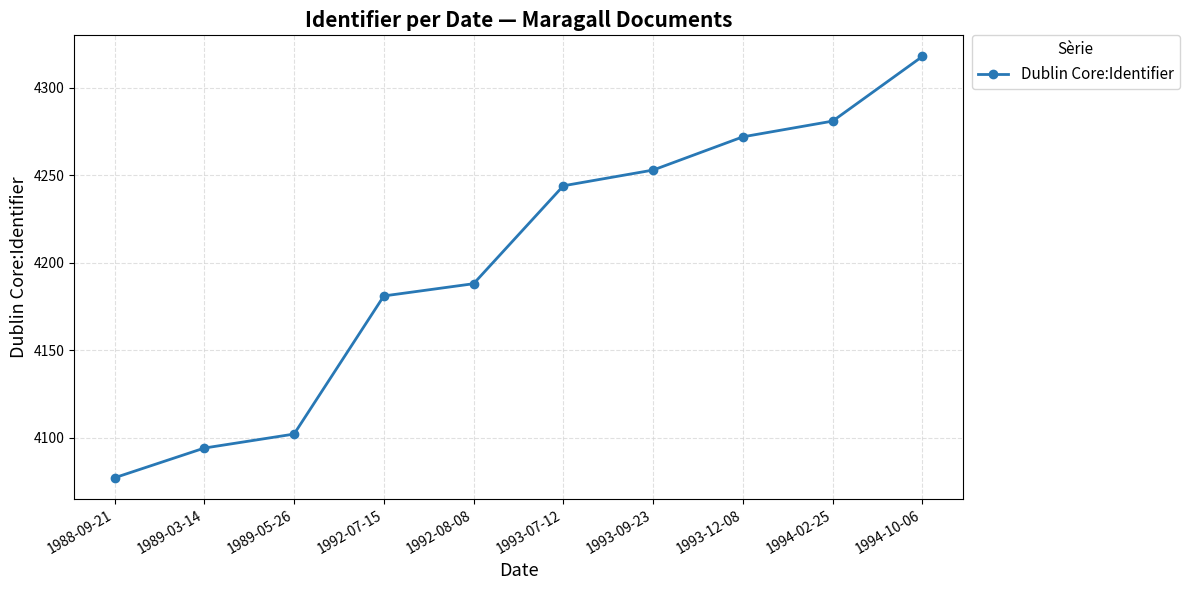

List the labels in order of value, largest first.

1994-10-06, 1994-02-25, 1993-12-08, 1993-09-23, 1993-07-12, 1992-08-08, 1992-07-15, 1989-05-26, 1989-03-14, 1988-09-21